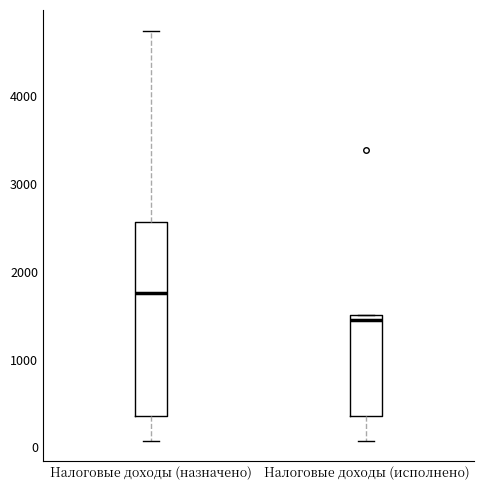

Comparing the boxes themselves (not the whiskers), which one is the tallest?

Налоговые доходы (назначено)